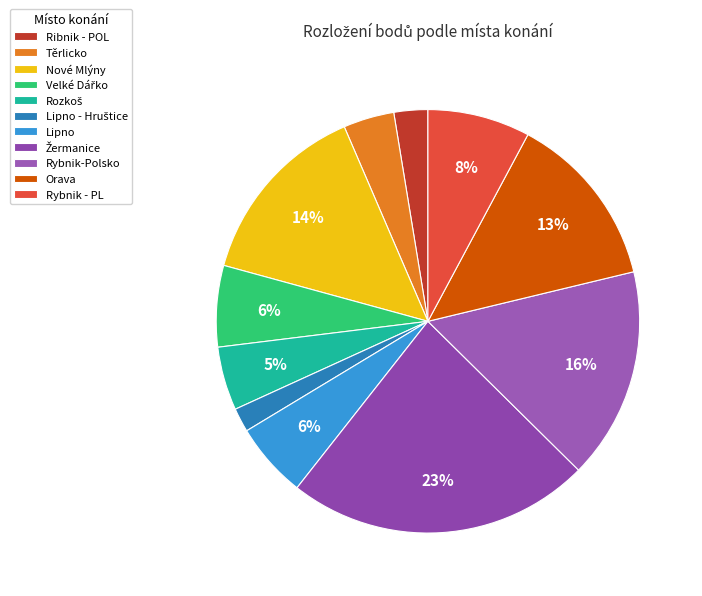

To the nearest percent, what is the difference between the largest and smallest slice percentages?

21%